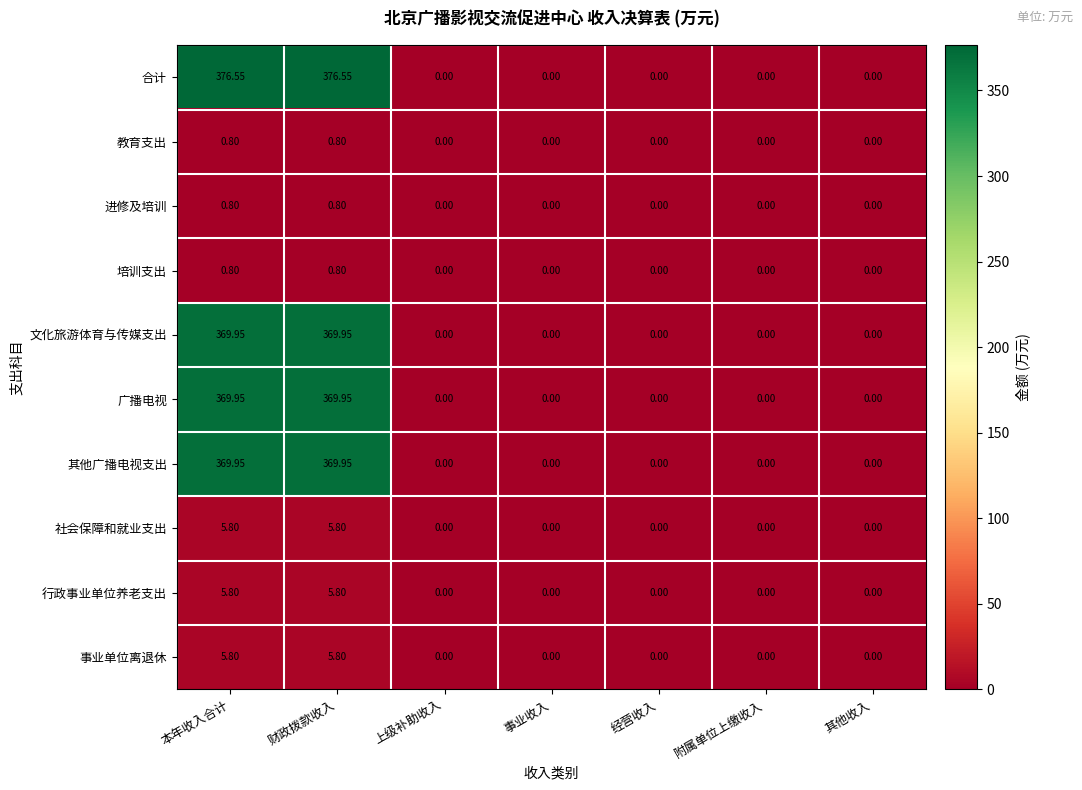

Which series changed the most between 本年收入合计 and 附属单位上缴收入?

合计